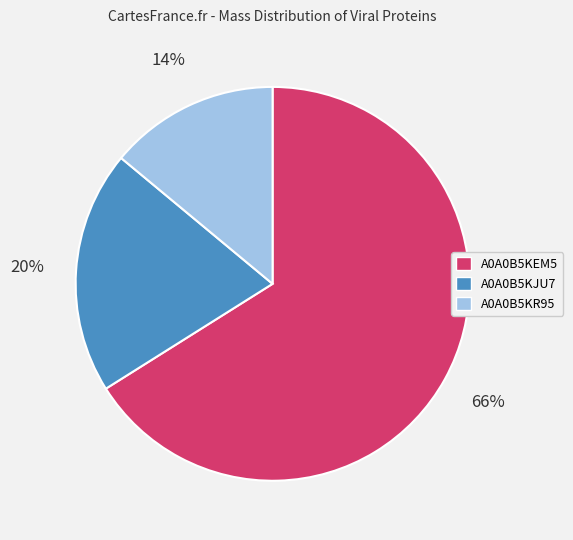

Which category has the biggest portion of the pie?

A0A0B5KEM5